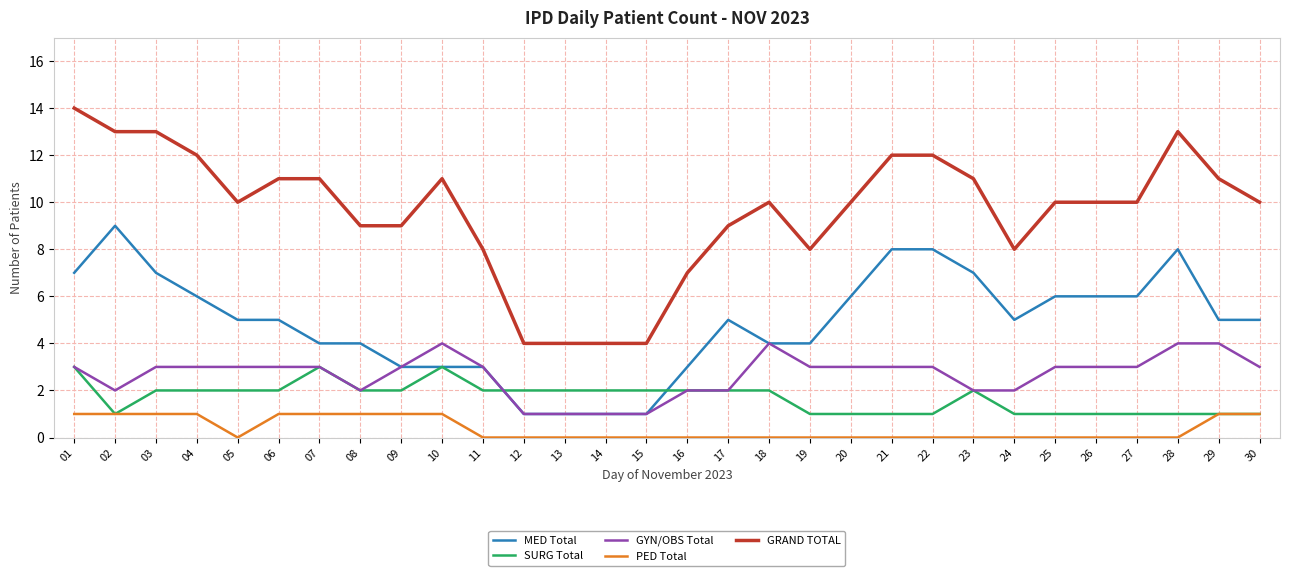

What are all the series names shown in the legend?

MED Total, SURG Total, GYN/OBS Total, PED Total, GRAND TOTAL